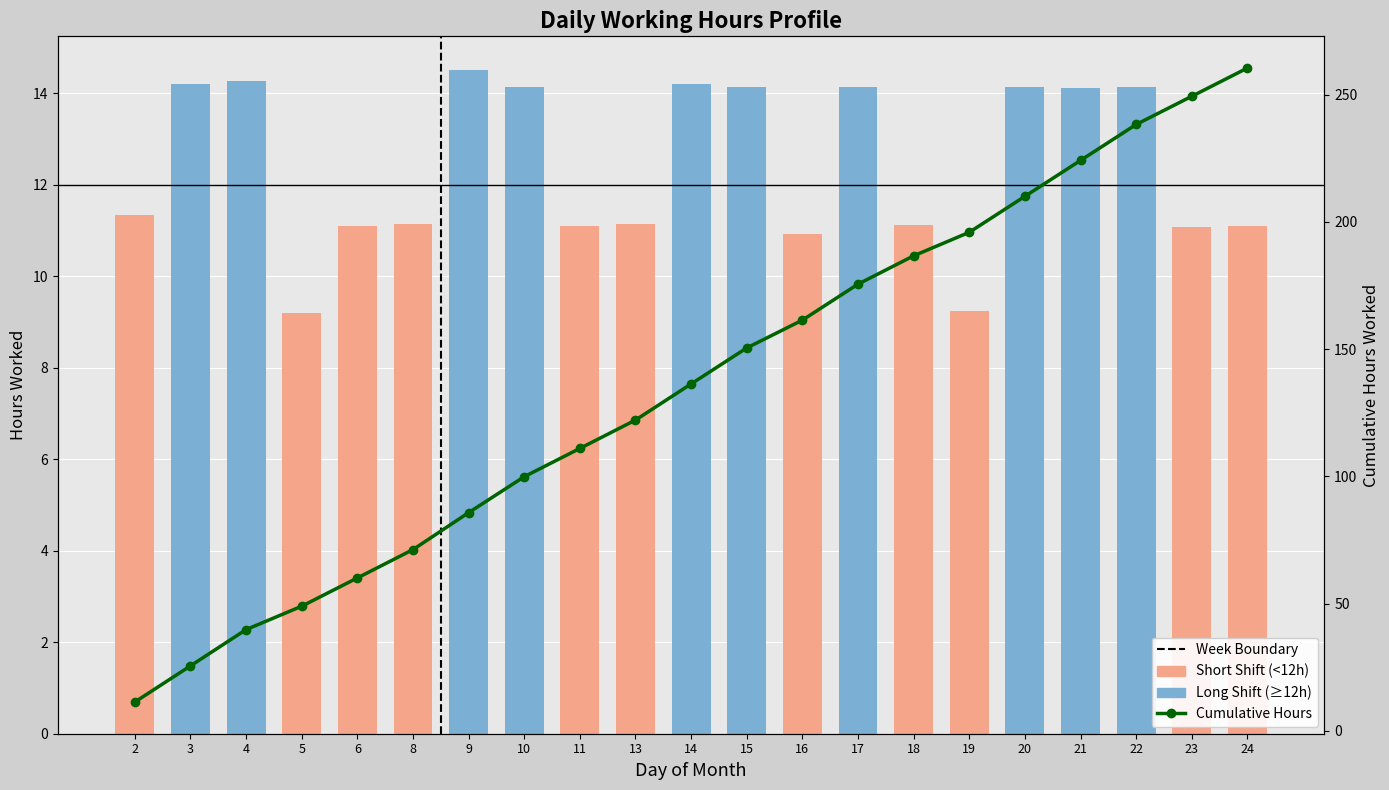

Reading left to right, extract all data points from this chart.

Annual Cash Flow: 11.3	14.2	14.3	9.2	11.1	11.1	14.5	14.1	11.1	11.2	14.2	14.1	10.9	14.1	11.1	9.2	14.1	14.1	14.1	11.1	11.1
Cumulative Hours: 11.3	25.5	39.8	49.0	60.1	71.2	85.8	99.9	111.0	122.2	136.4	150.5	161.4	175.6	186.7	195.9	210.1	224.2	238.3	249.4	260.5